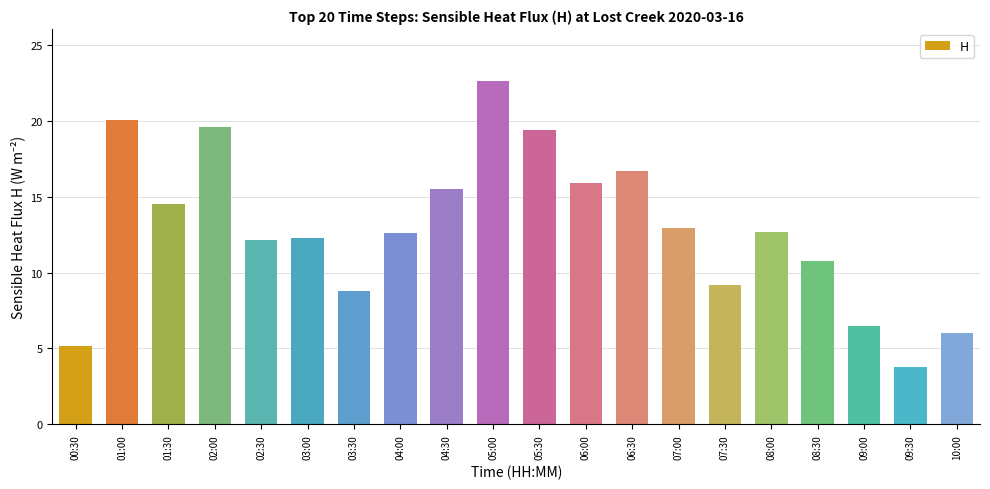

The value at 10:00 is 3.8. True or false?

False